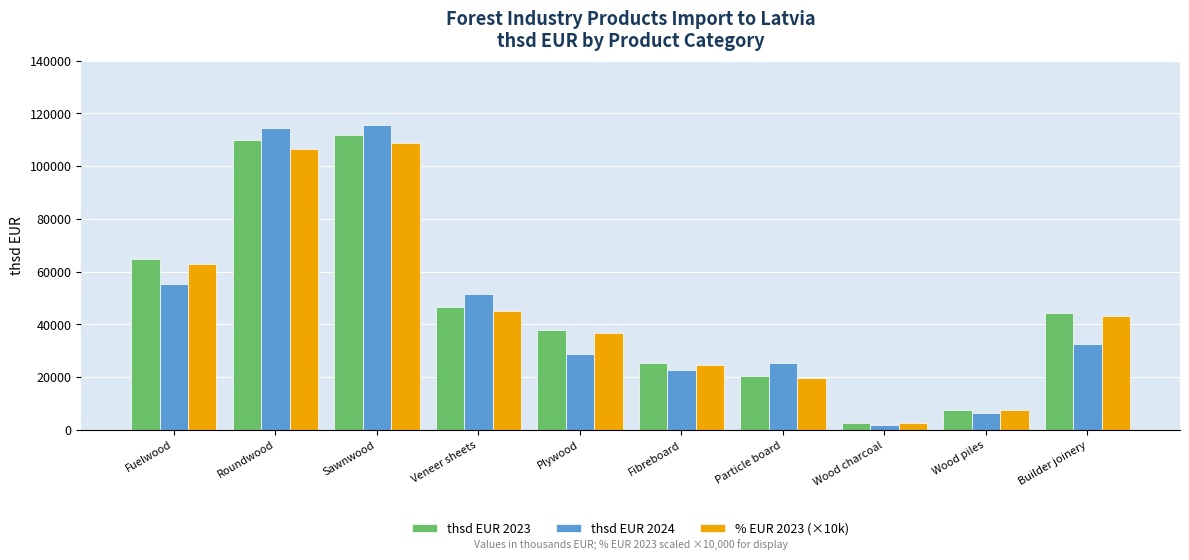

Which series has the widest spread of values?

thsd EUR 2024